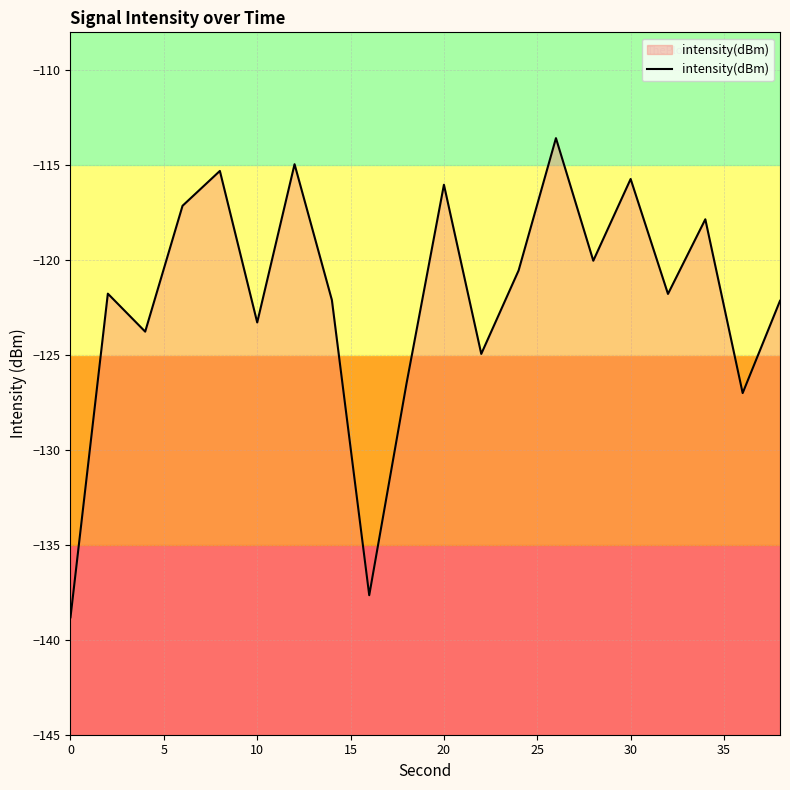

The chart shows a value of -138.8 at 0. True or false?

True